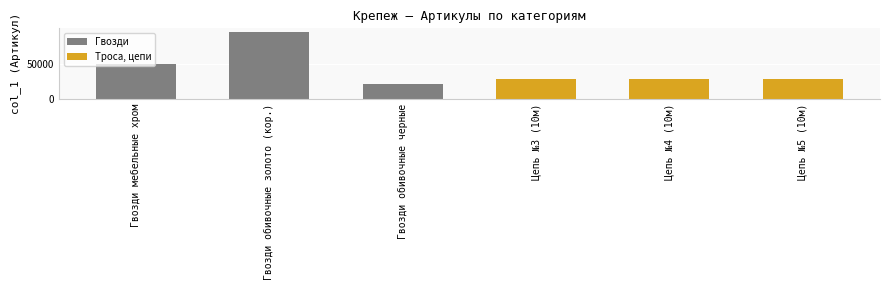

What is the label of the 2nd bar from the left?

Гвозди обивочные золото (кор.)